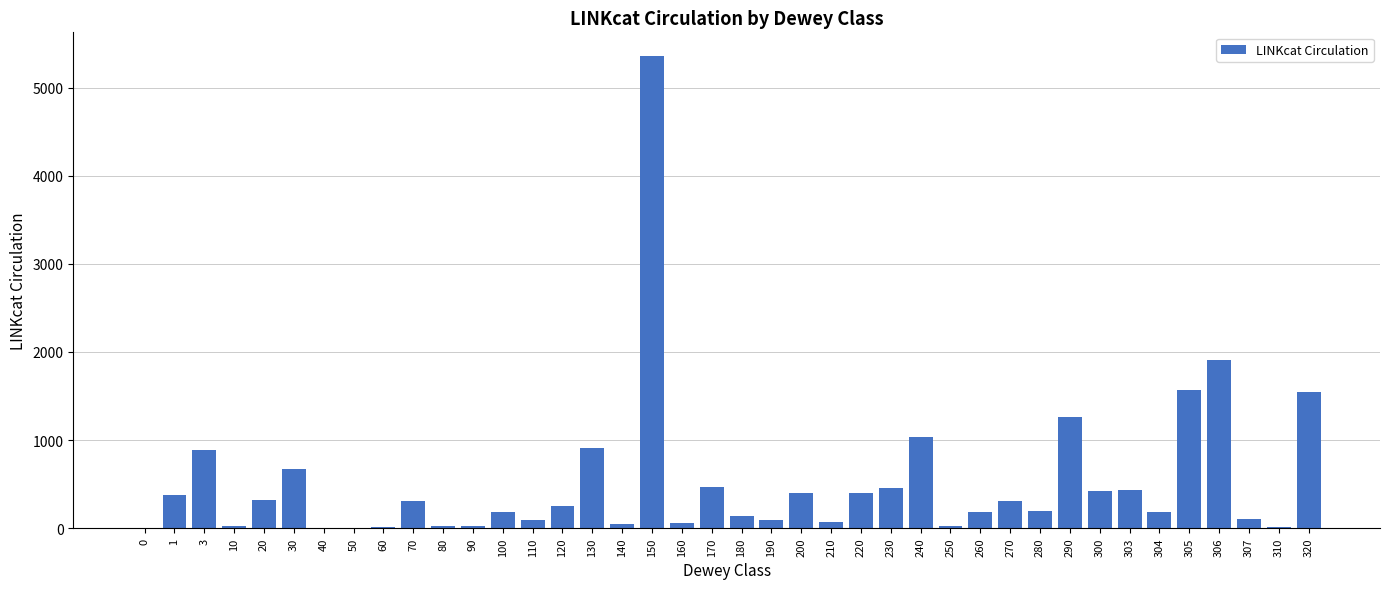

At which category does the chart reach its peak across all series?

150